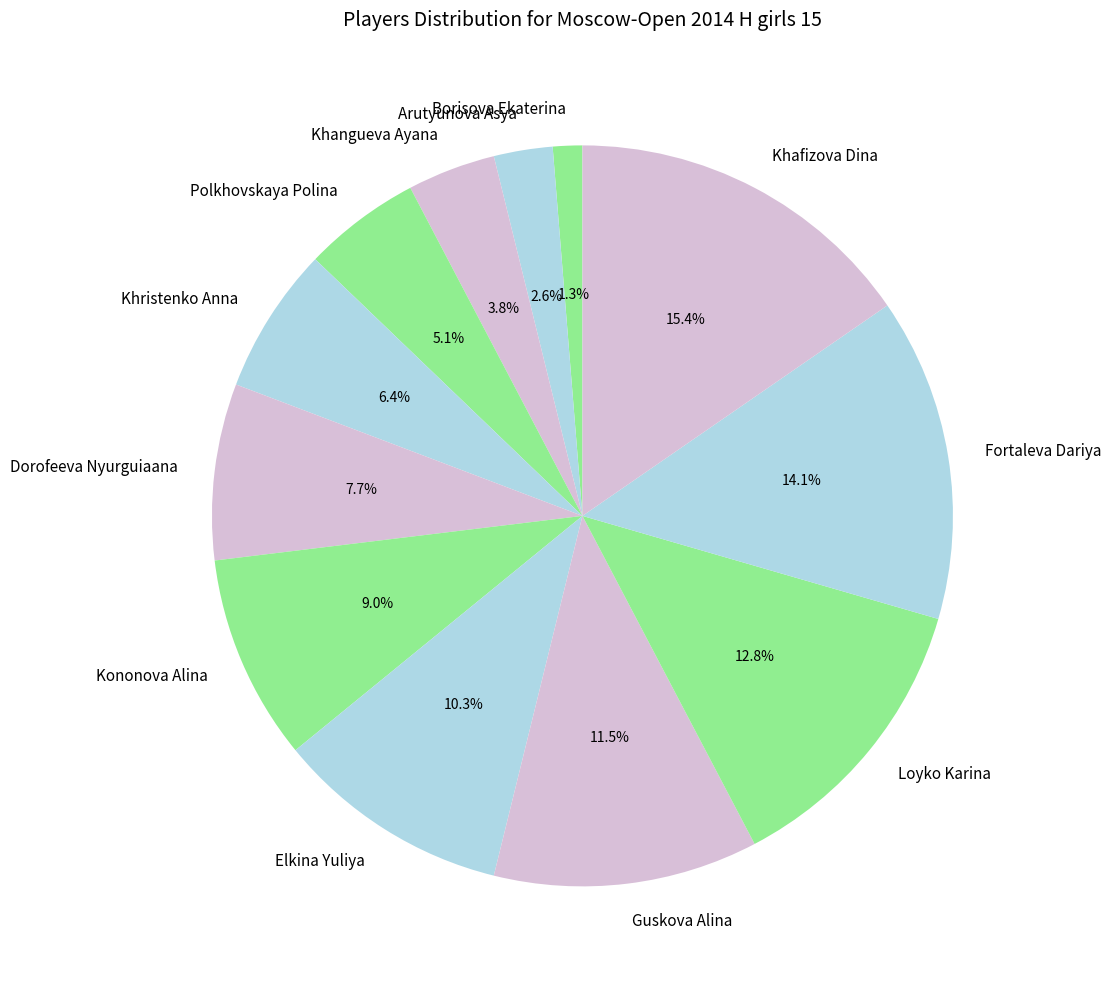

To the nearest percent, what percentage of the pie is Khristenko Anna?

6%